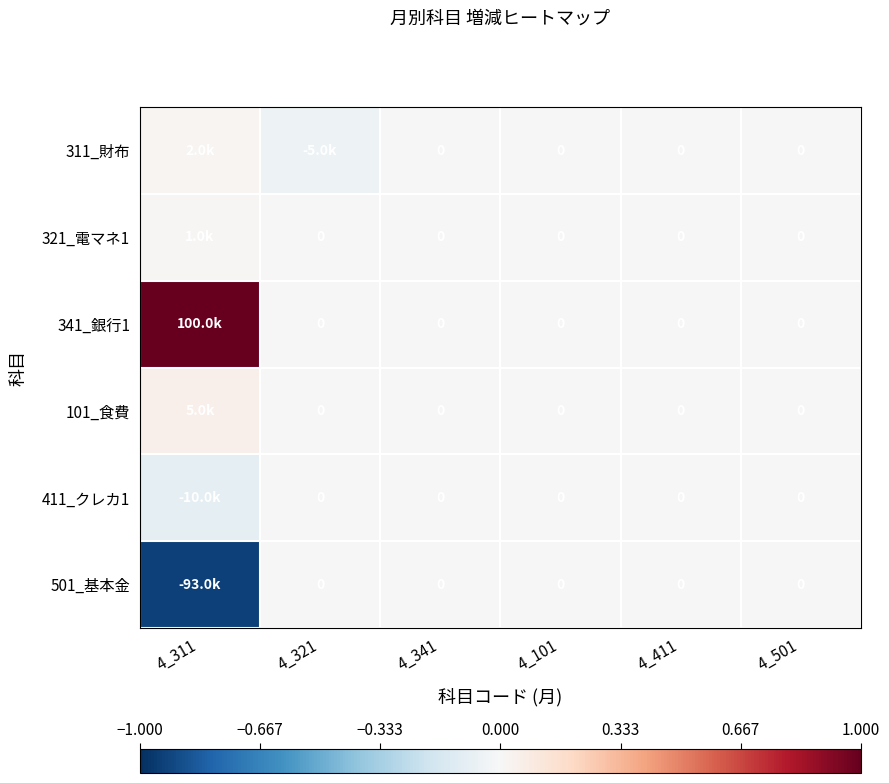

List the labels in order of 311_財布 value, largest first.

4_311, 4_341, 4_101, 4_411, 4_501, 4_321